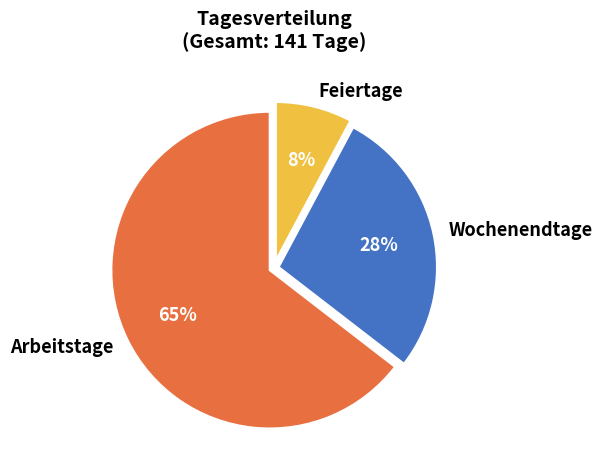

How many segments does this pie chart have?

3